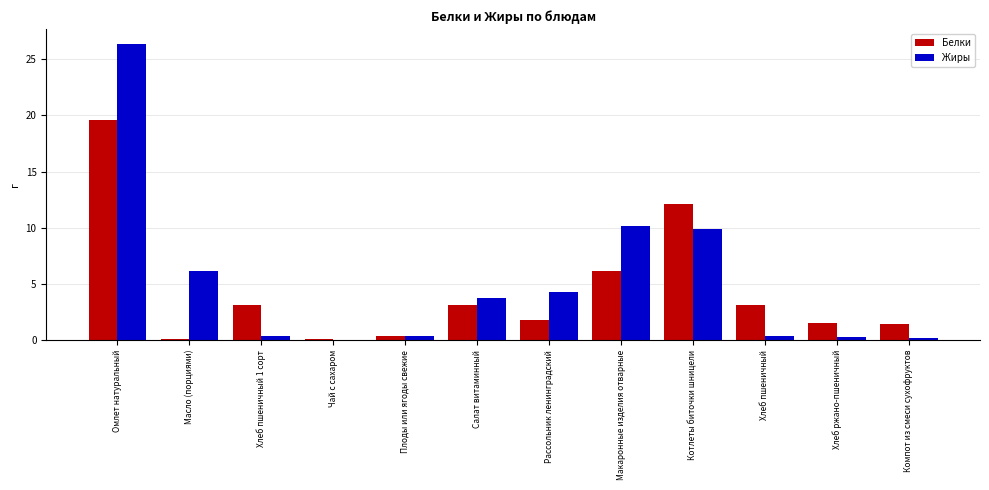

How many series are shown in this chart?

2